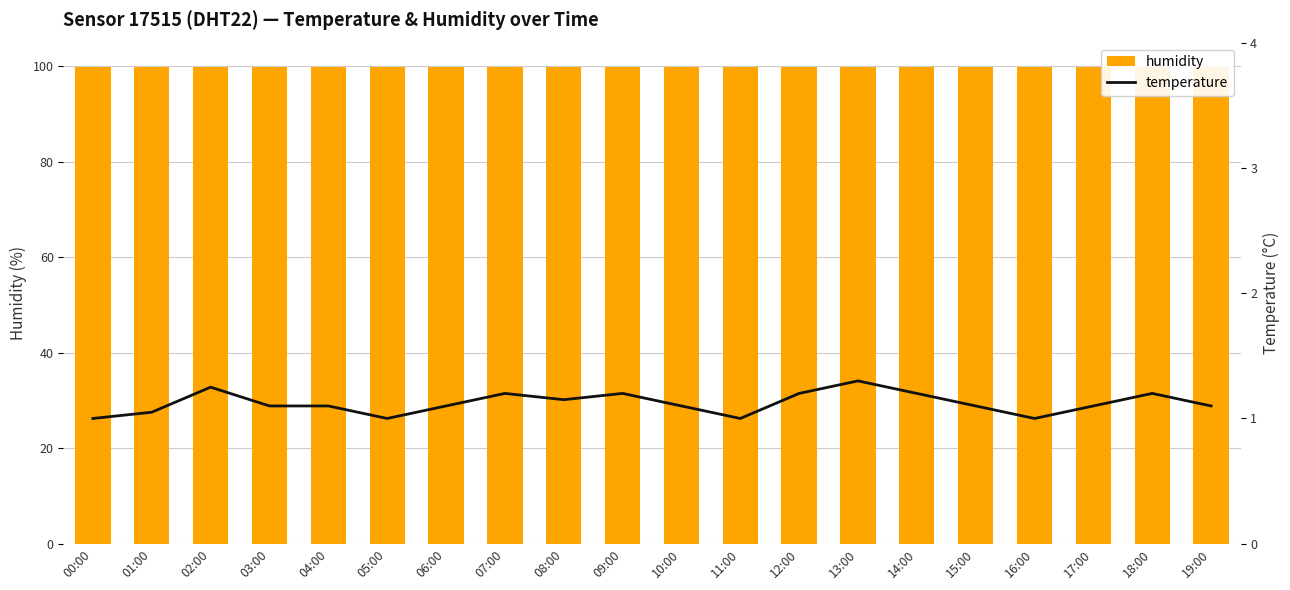

What is the smallest value displayed?

1.0